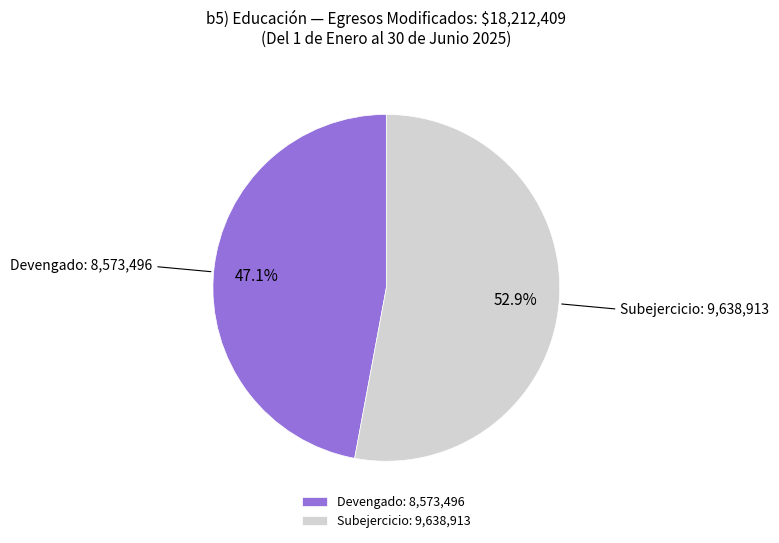

Is there a majority slice in this chart?

Yes